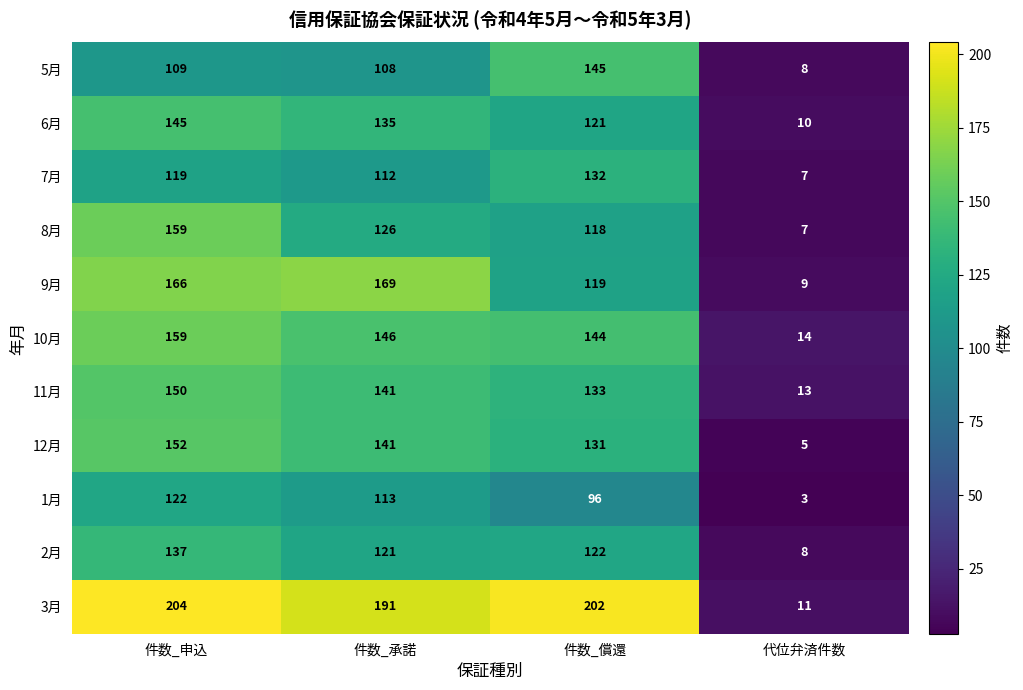

What is the difference between the 9月 values at 代位弁済件数 and 件数_償還?

110